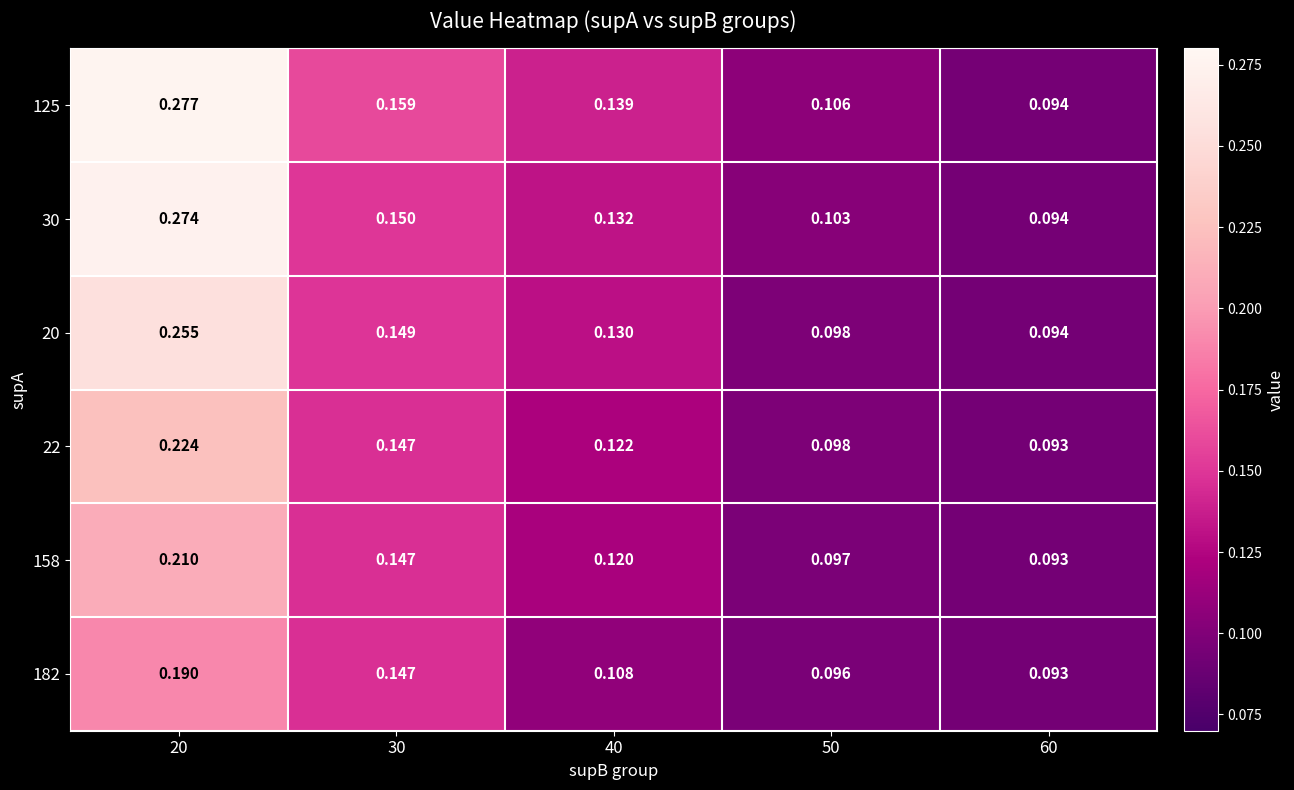

How many distinct data groups are displayed?

6